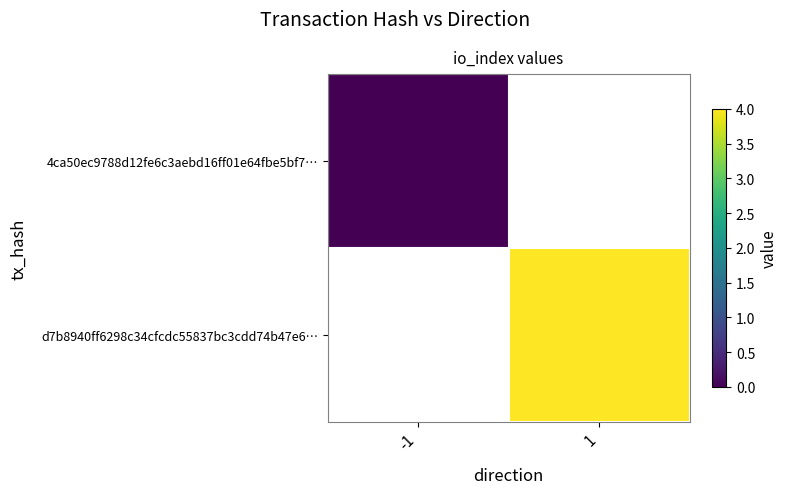

Is the value of d7b8940ff6298c34cfcdc55837bc3cdd74b47e6… at 1 greater than the value of 4ca50ec9788d12fe6c3aebd16ff01e64fbe5bf7… at 1?

No